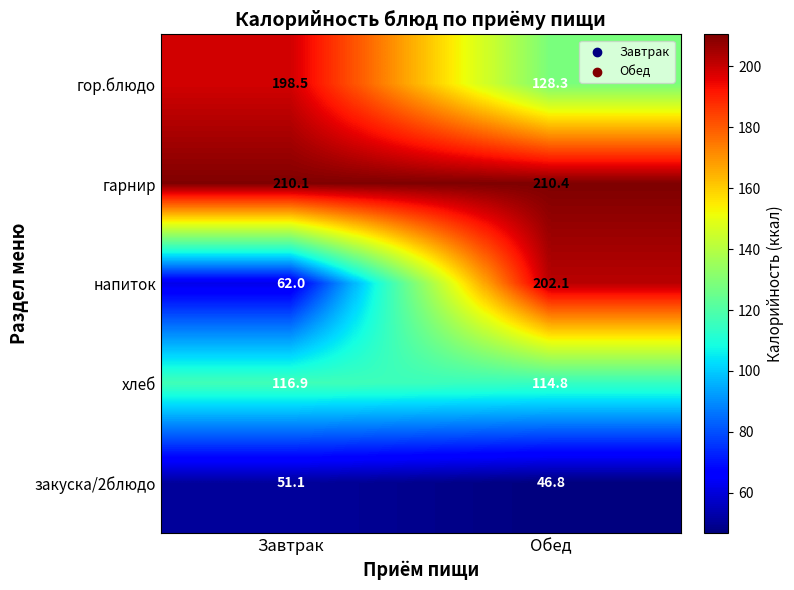

Is it true that хлеб equals 205.4 at Завтрак?

False